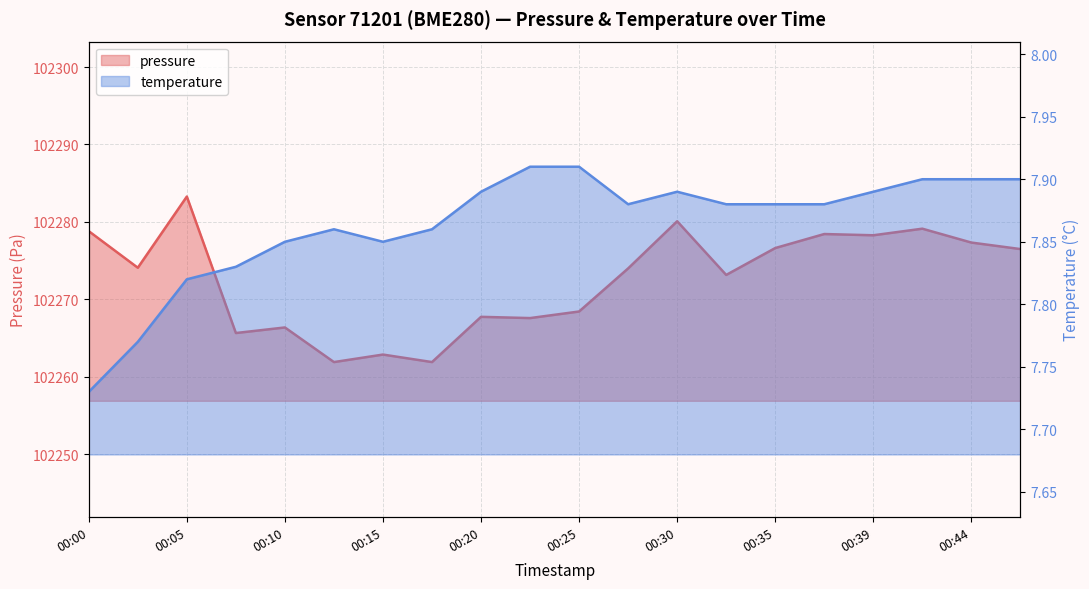

Does the chart display data point markers on the line(s)?

No